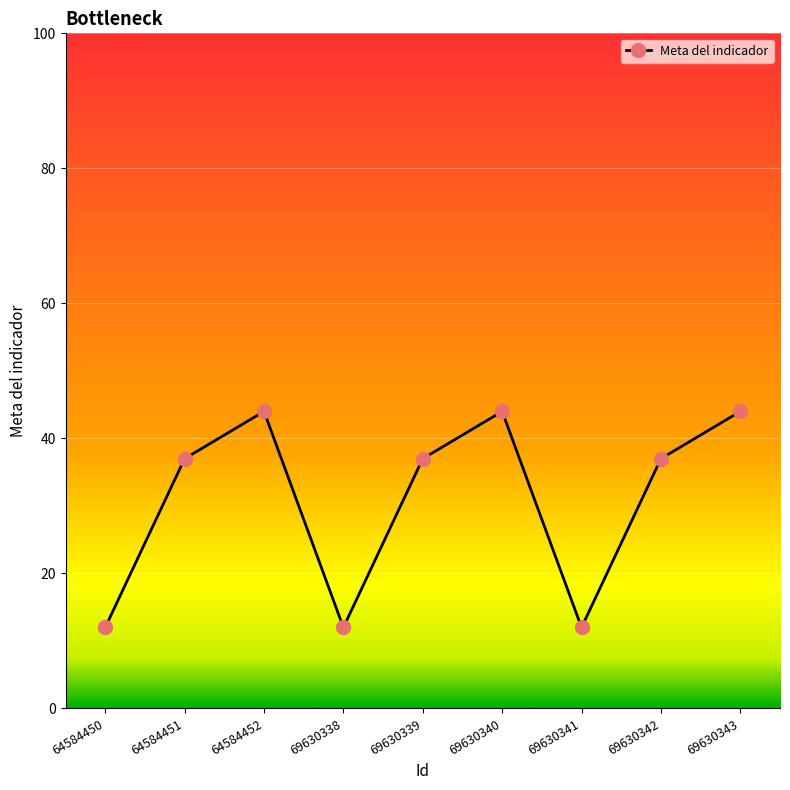

What is the value of the 4th point from the left?

12